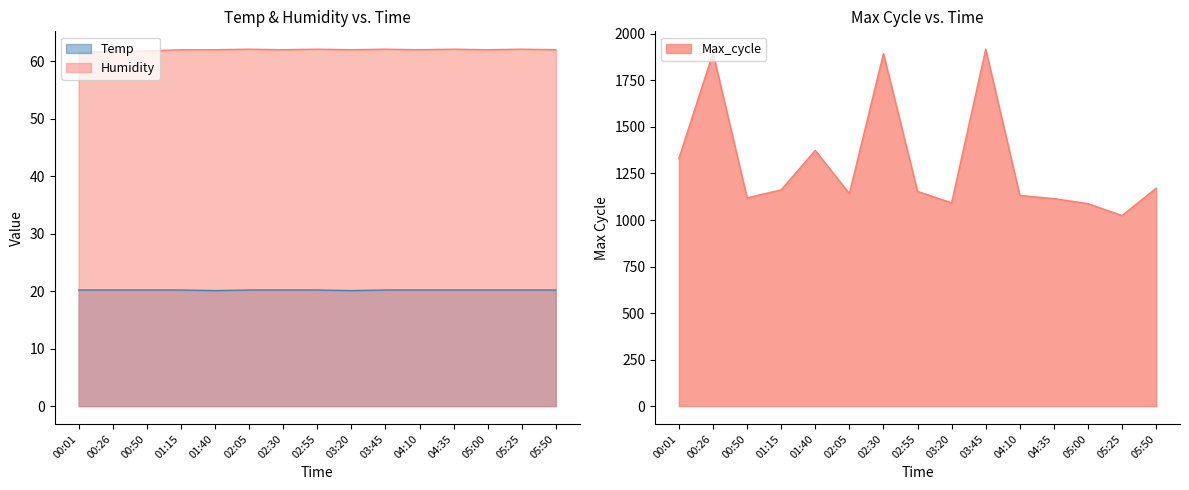

True or false: Humidity has more than 2 interior local peaks.

True